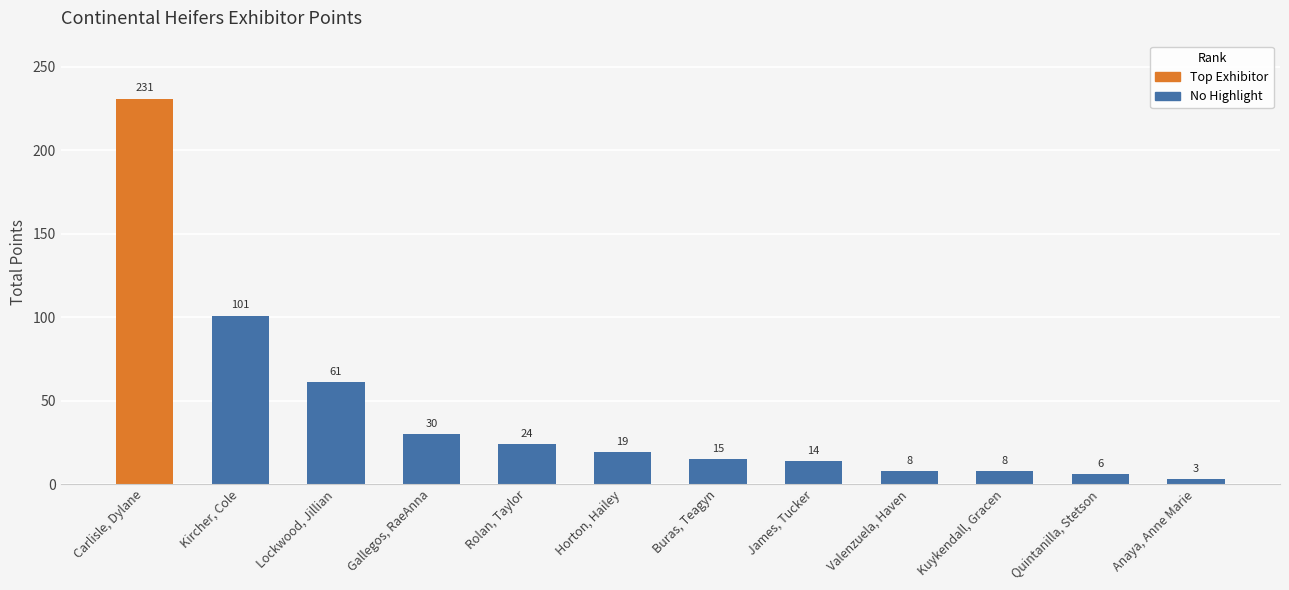

What is the average value?

43